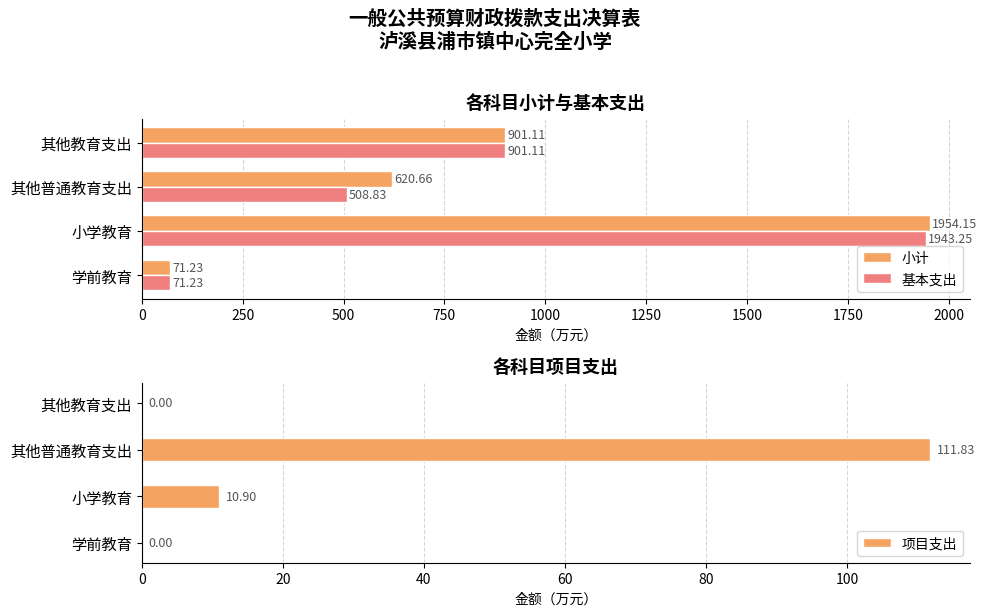

Rank the categories by 基本支出 value from lowest to highest.

学前教育, 其他普通教育支出, 其他教育支出, 小学教育